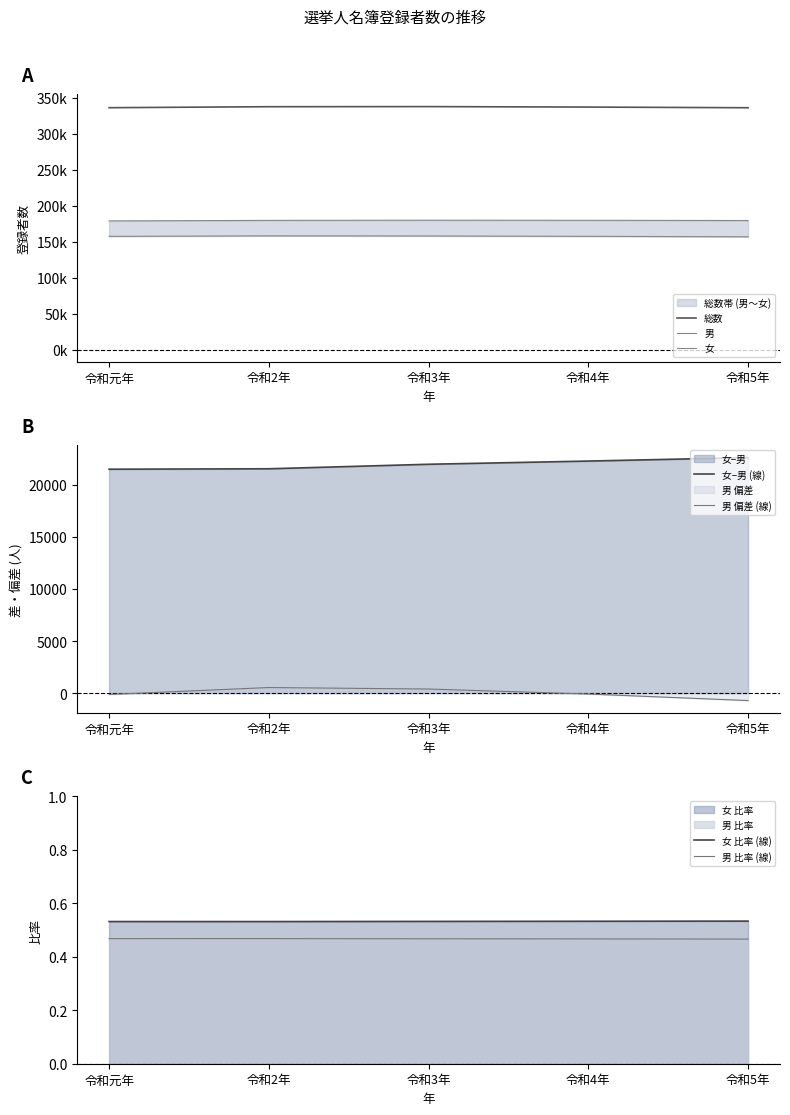

True or false: 女 and 総数 cross at least once.

False